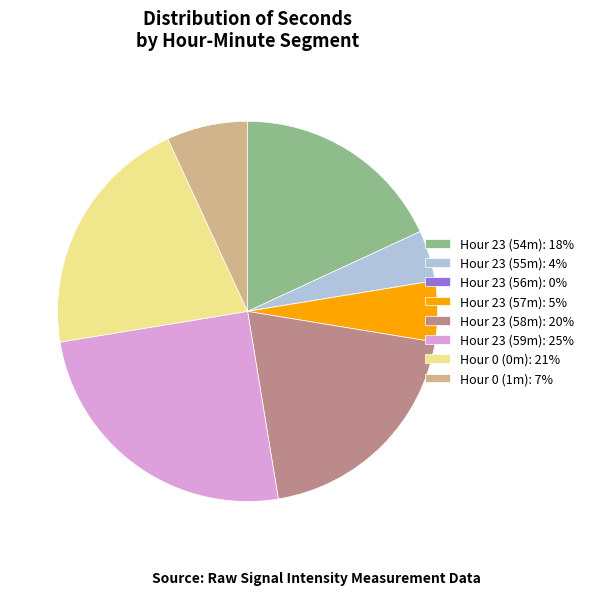

The Hour 23 (55m): 4% slice represents 4% of the pie. True or false?

True